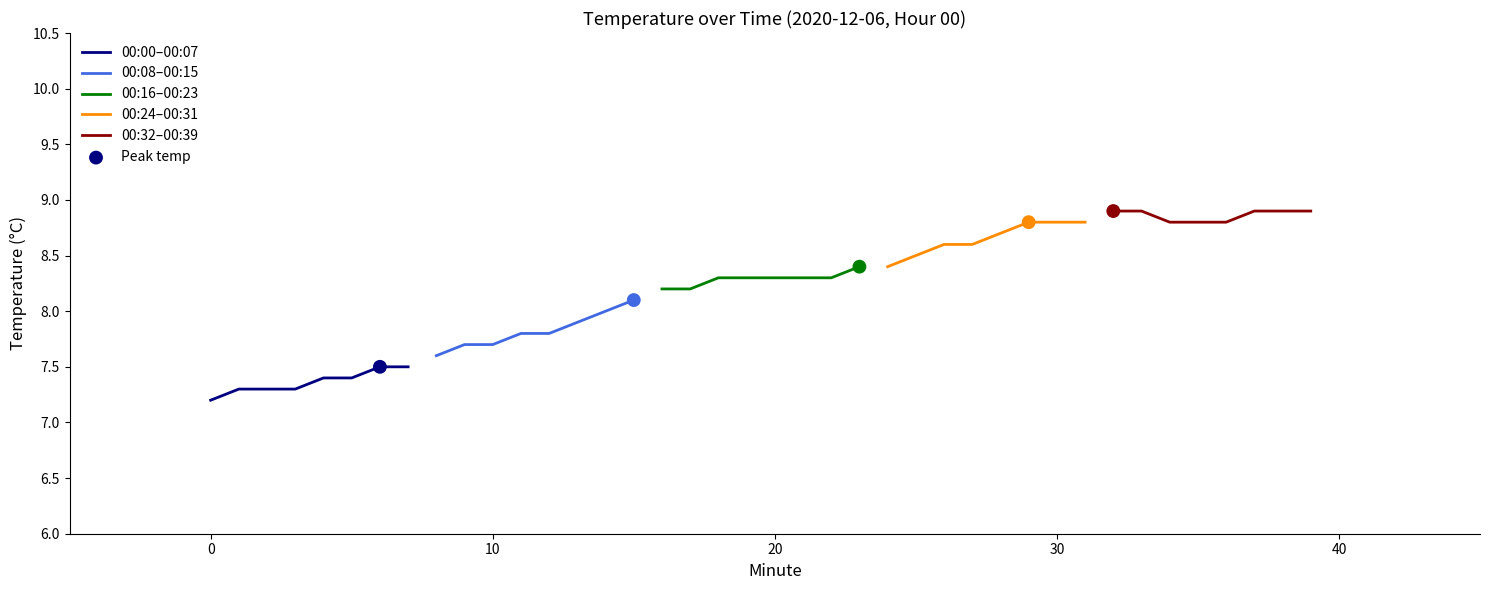

Between 21 and 19, which is larger?

21